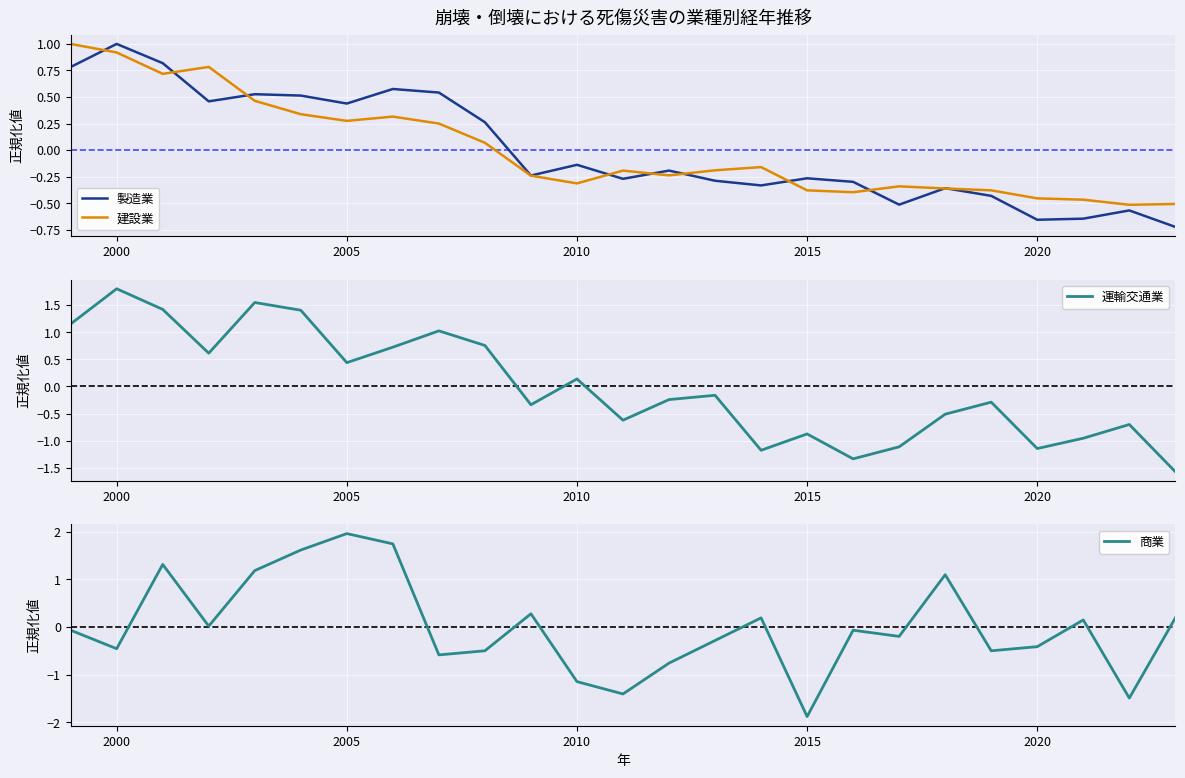

Which series has the largest total across all categories?

建設業